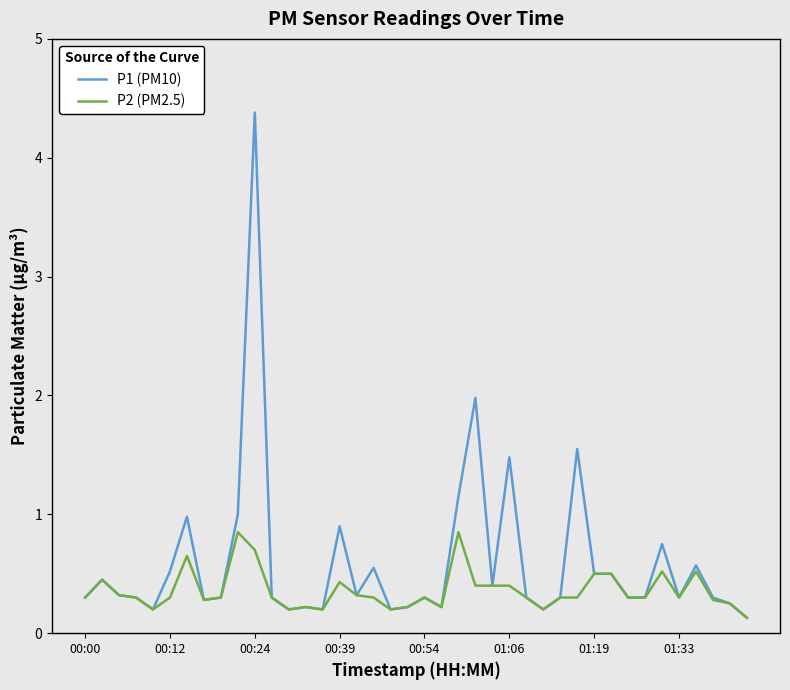

What is the maximum value shown in the chart?

4.4